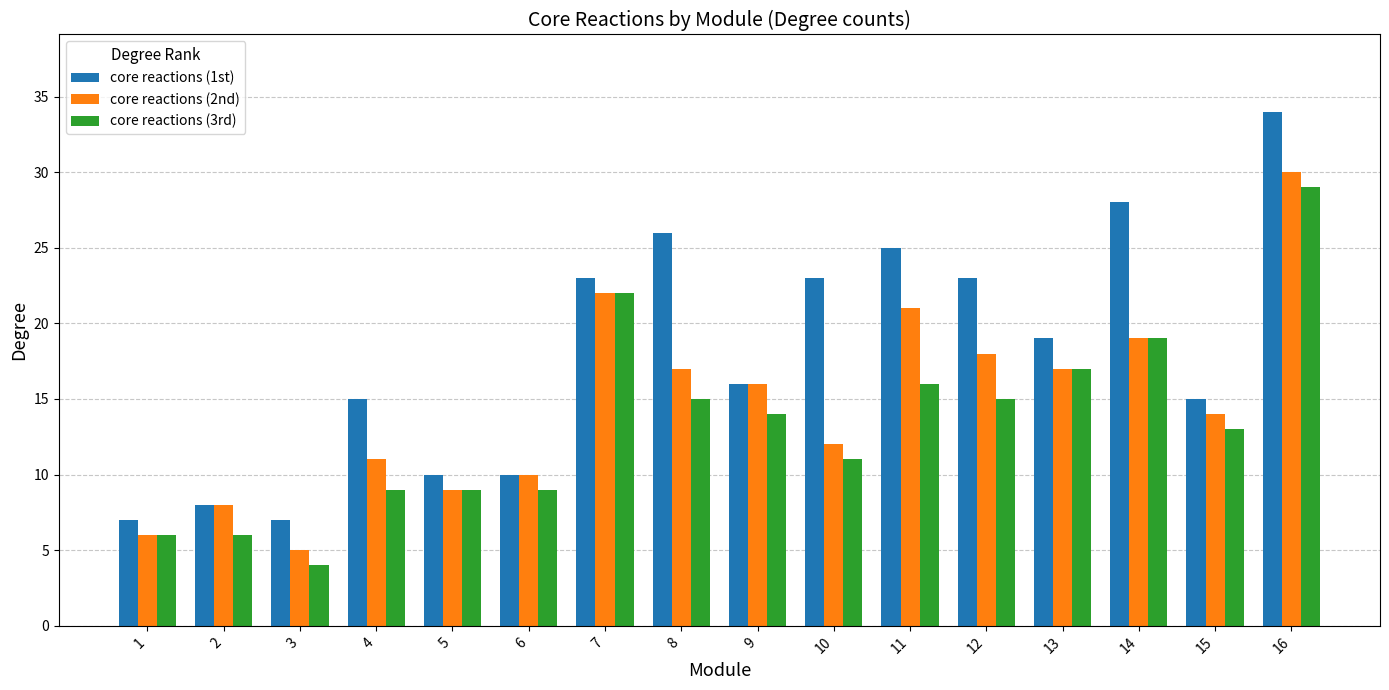

Rank the series at 8 from highest to lowest value.

core reactions (1st), core reactions (2nd), core reactions (3rd)